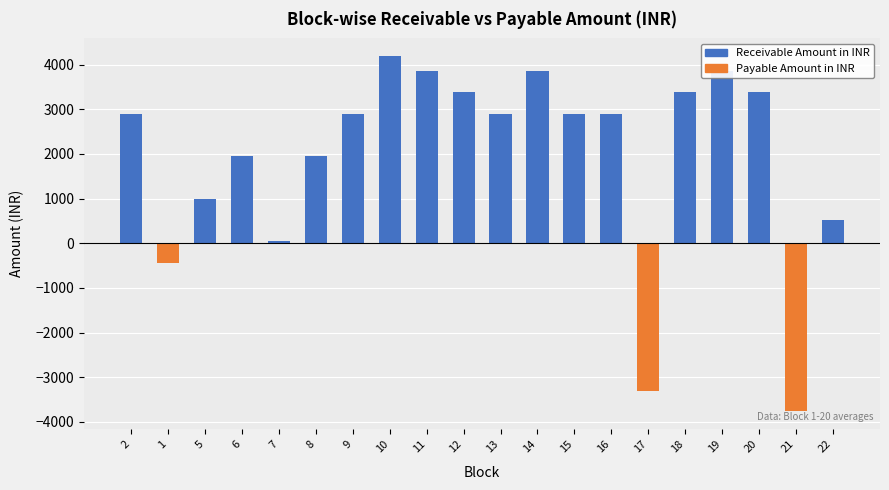

Approximately how many times larger is the value at 12 compared to 9?

1.2